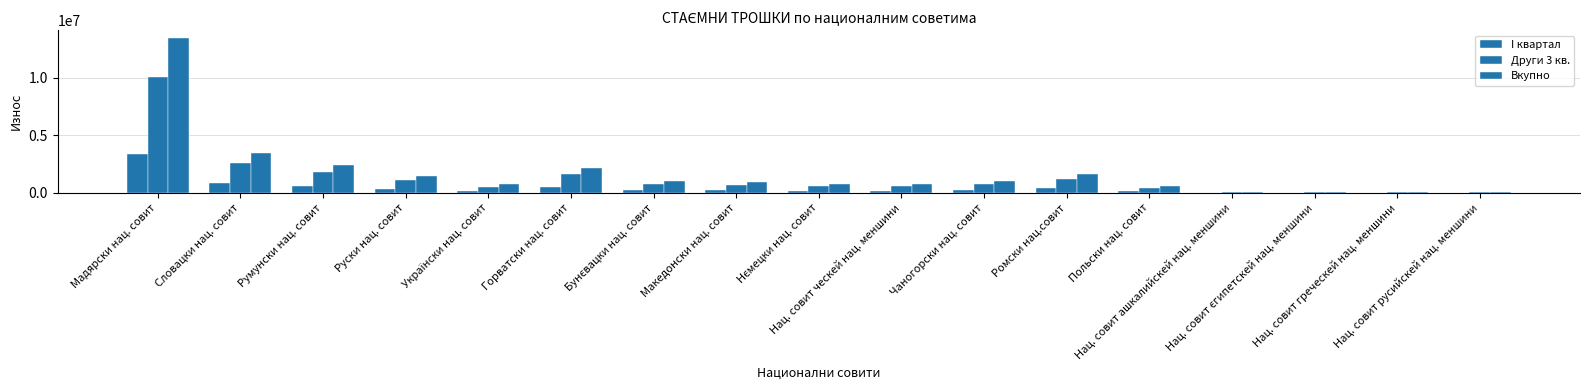

Count the number of categories in the chart.

17